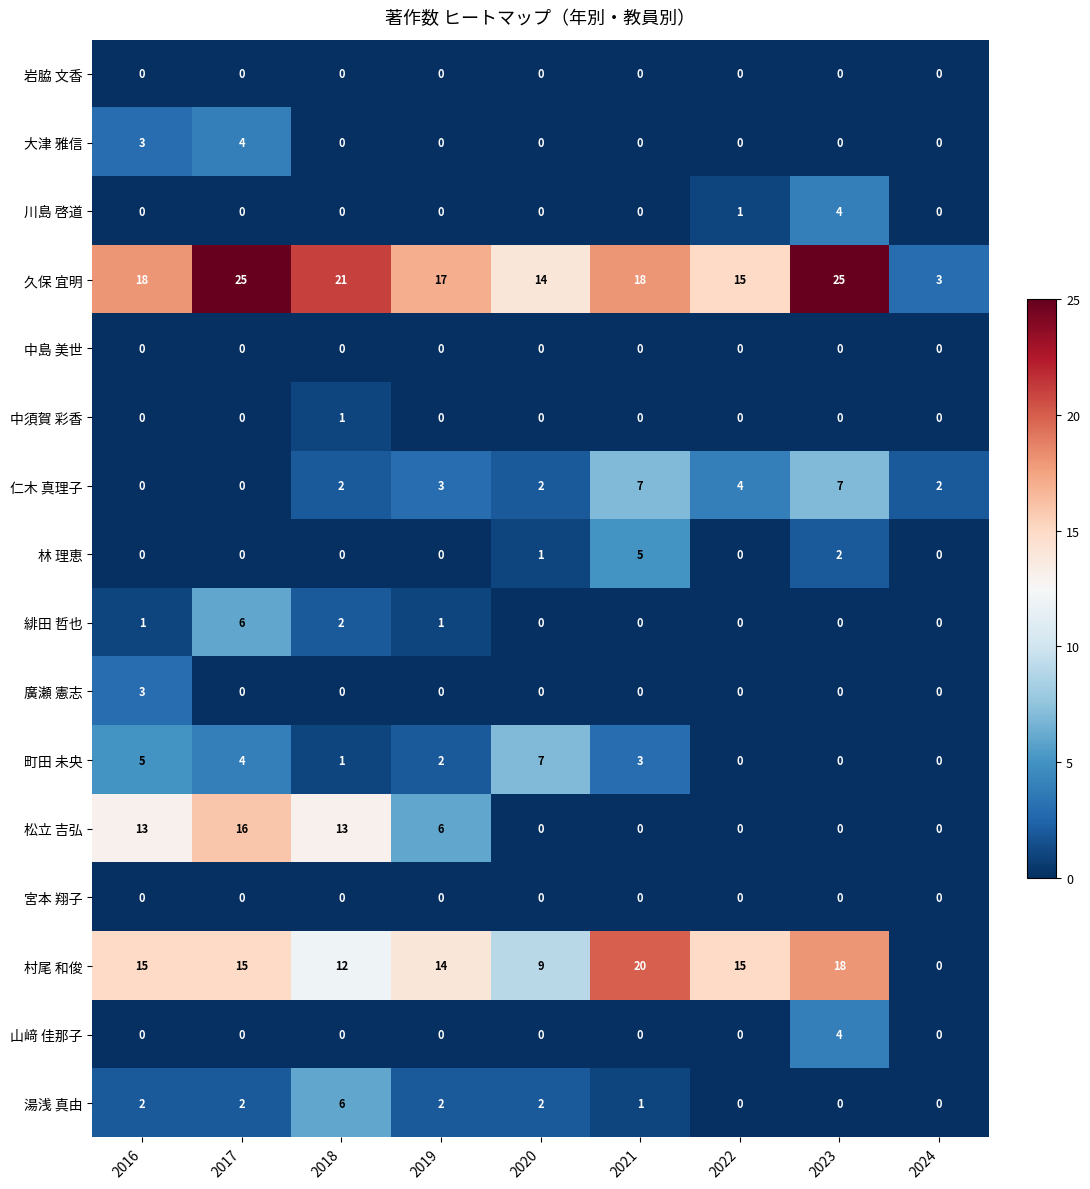

What is the sum of the 仁木 真理子 values at 2022 and 2016?

4